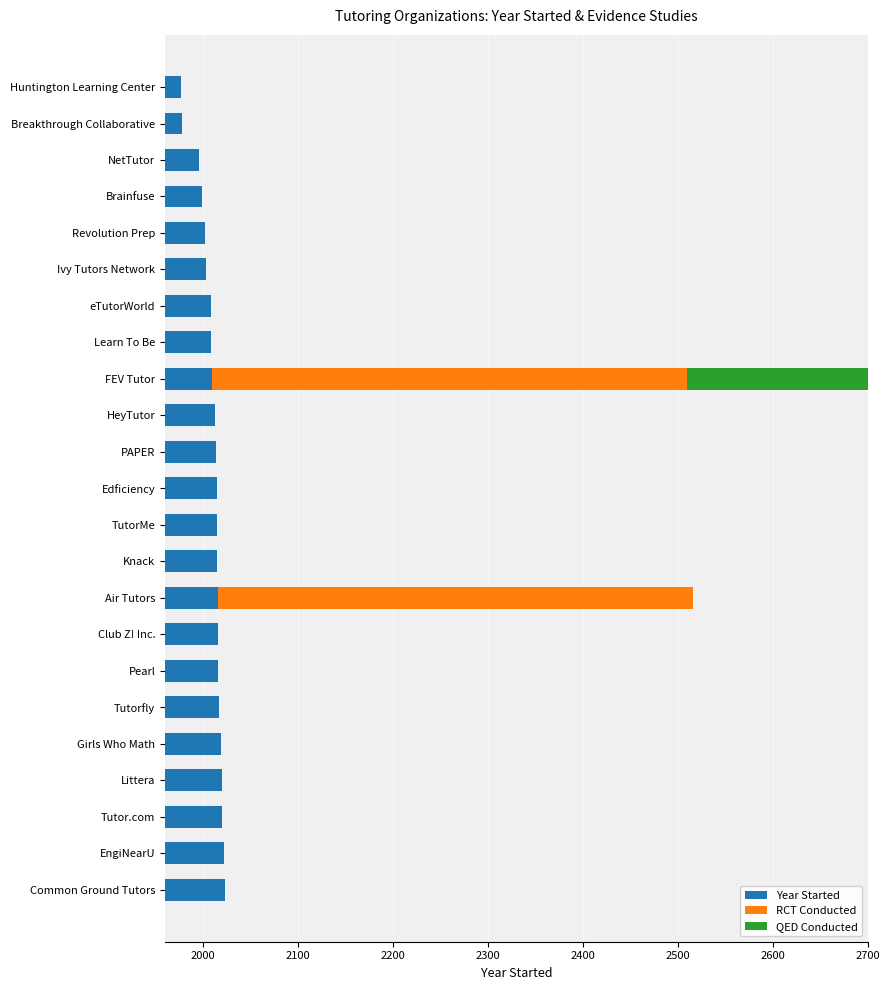

What is the spread (max minus min) of values at Knack?

2015